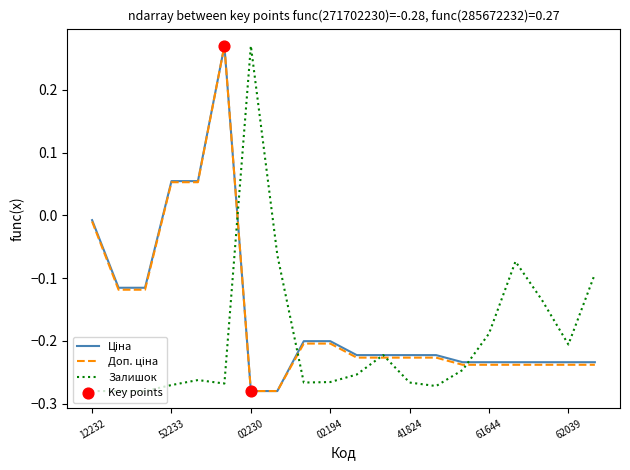

How many lines are shown in the chart?

3